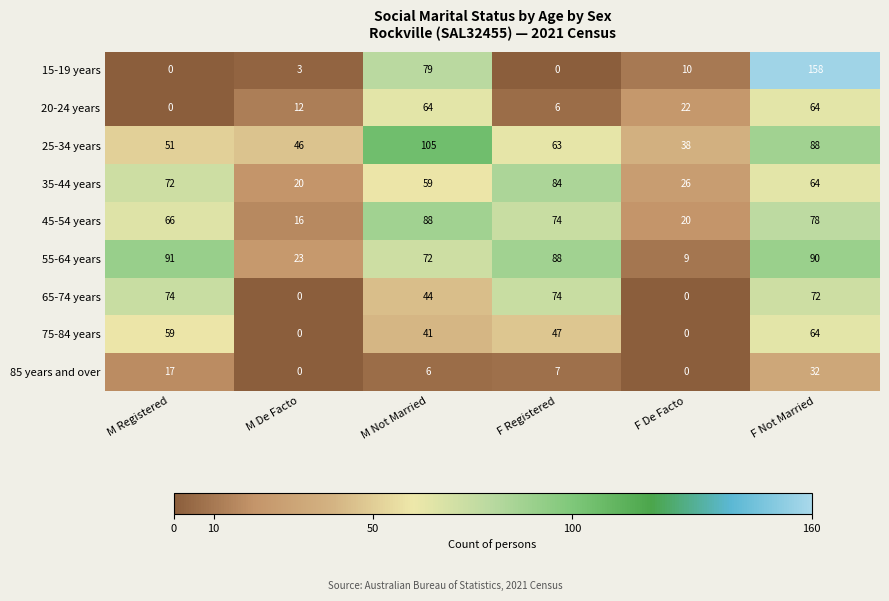

How many values in the 85 years and over series are below 7?

3